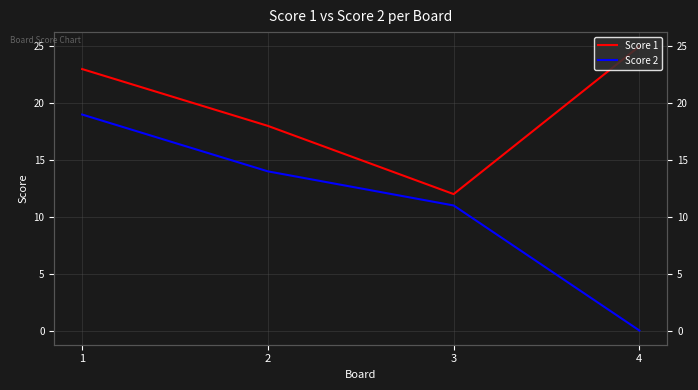

Where is Score 1 nearest to the value 18?

2